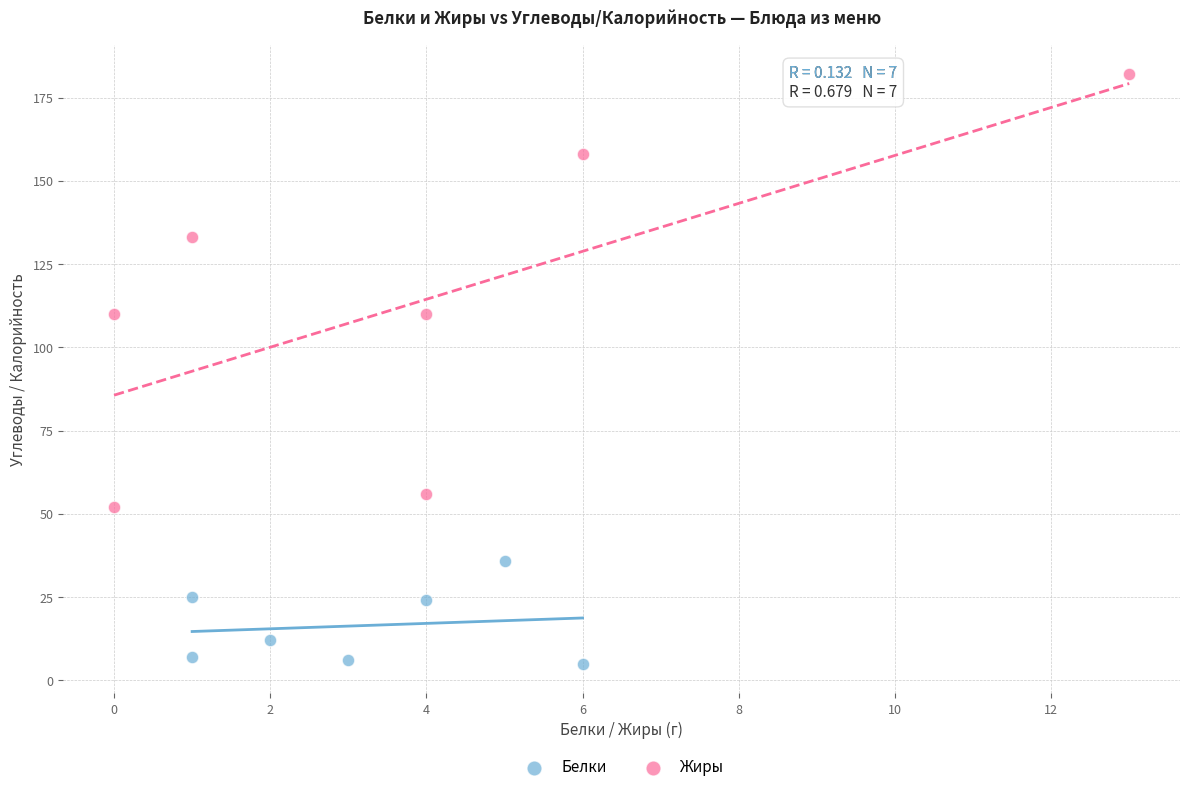

Which series reaches the minimum Y coordinate?

Белки